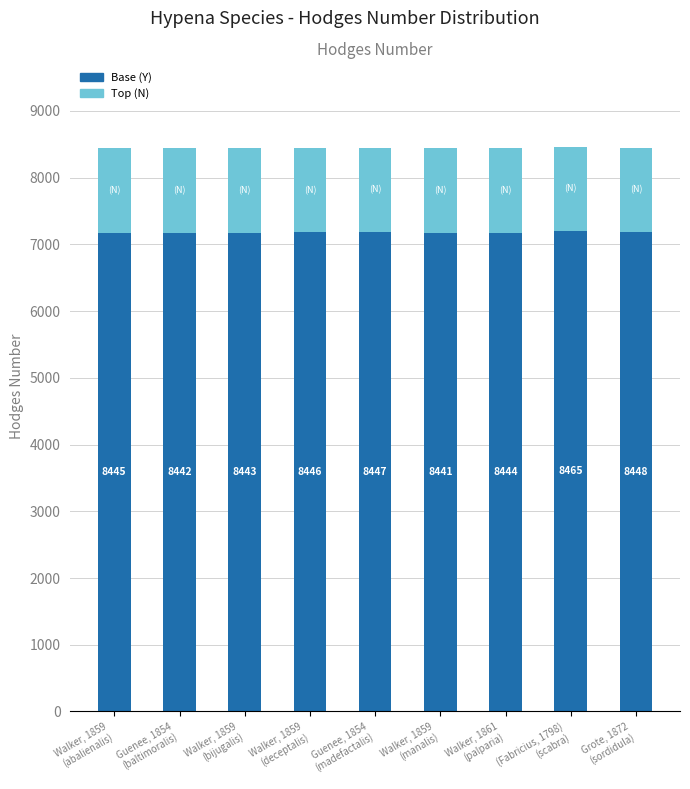

The Base series shows 4034.0 at Walker, 1861
(palparia). True or false?

False